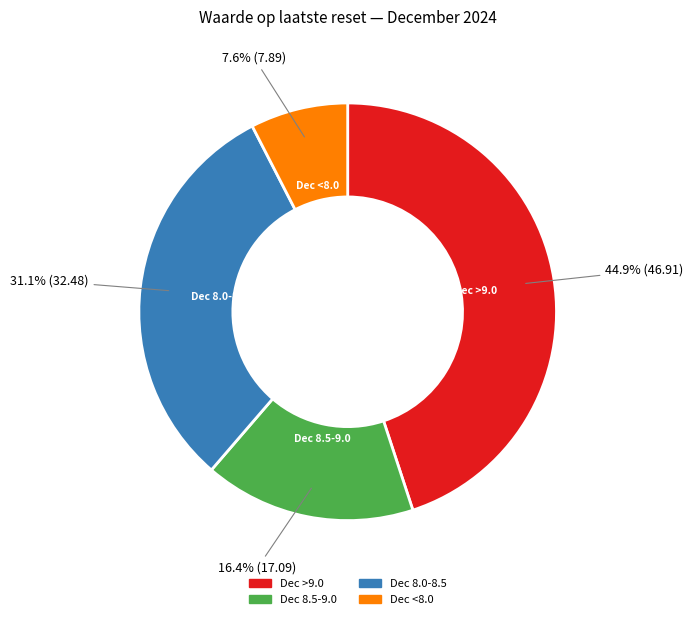

Is there a majority slice in this chart?

No